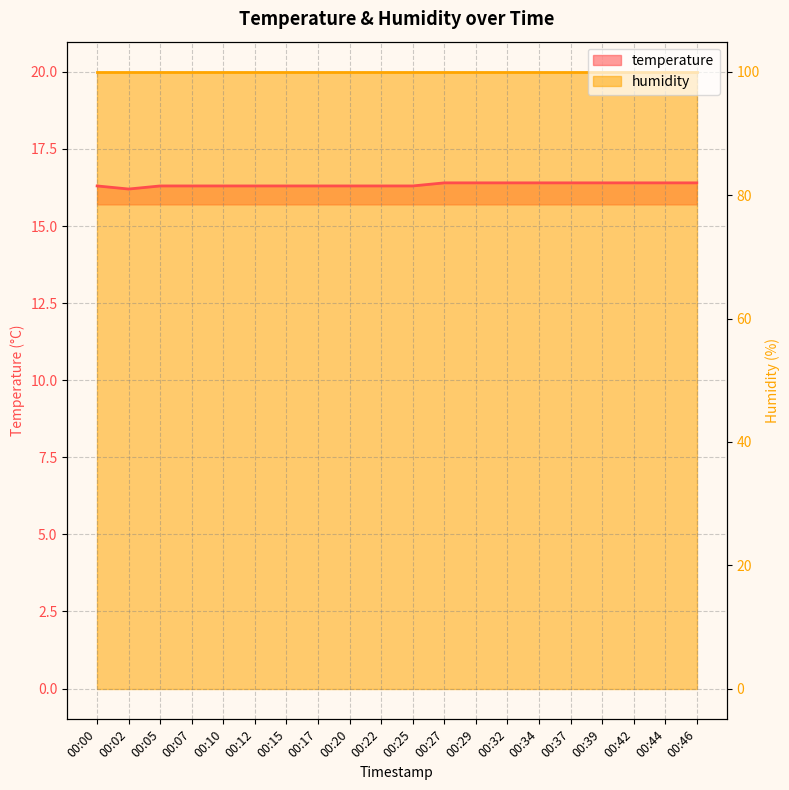

Is it true that the value at 00:22 is 16.3?

True